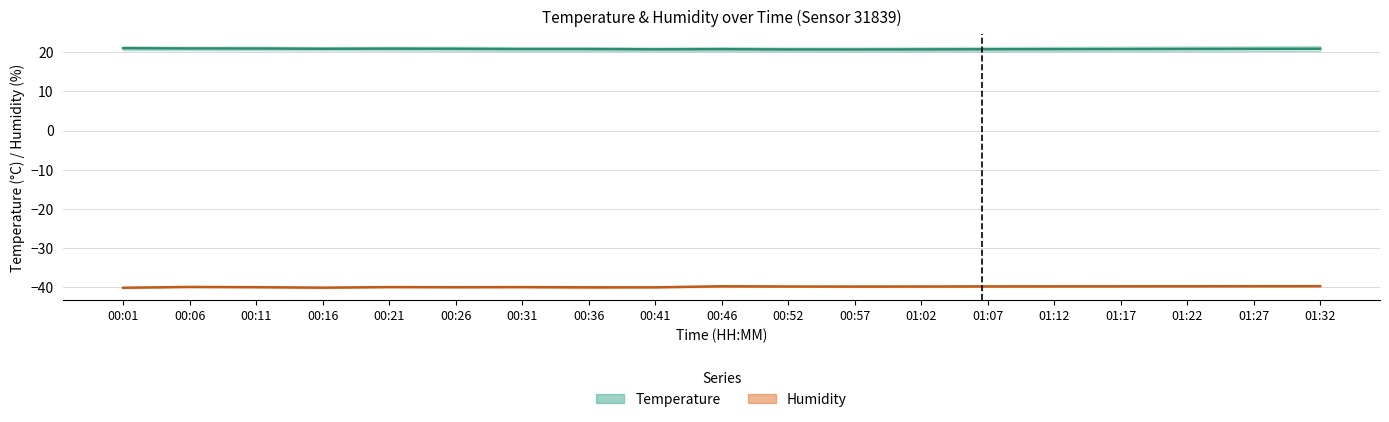

What is the difference between the maximum and second lowest values in the Temperature (mid) series?

0.3